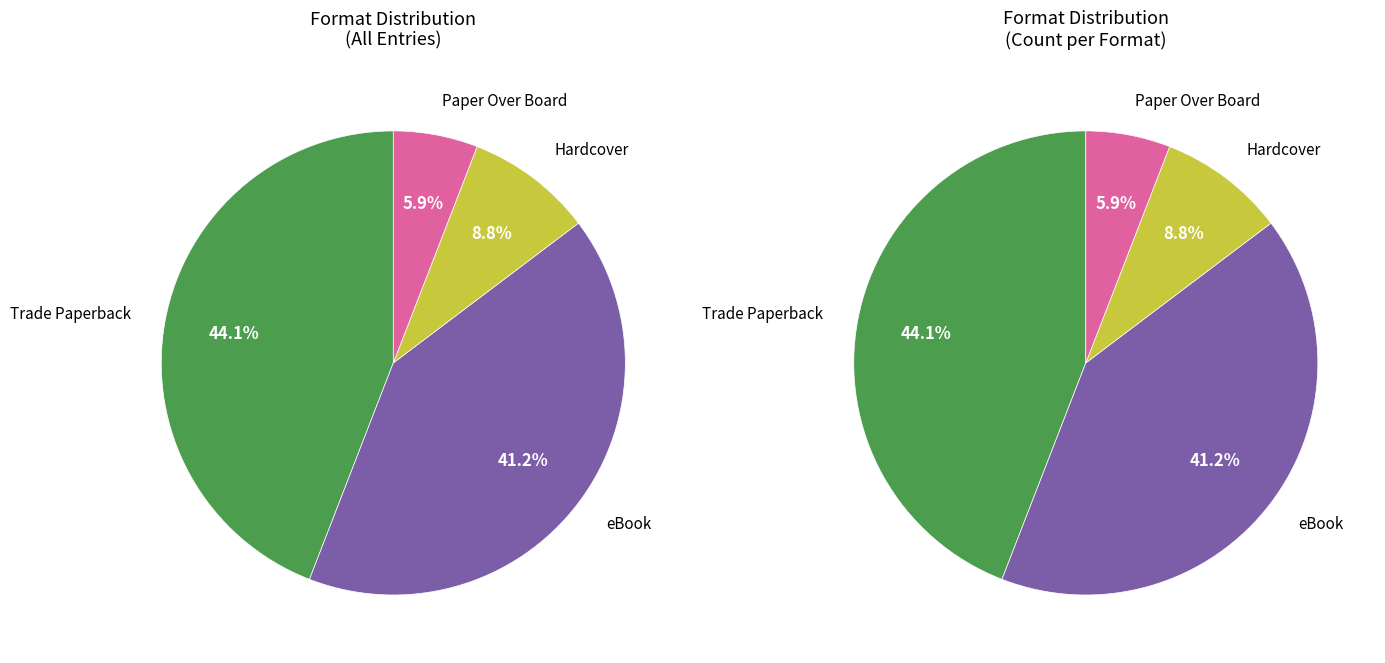

To the nearest percent, what is the average slice percentage?

25%